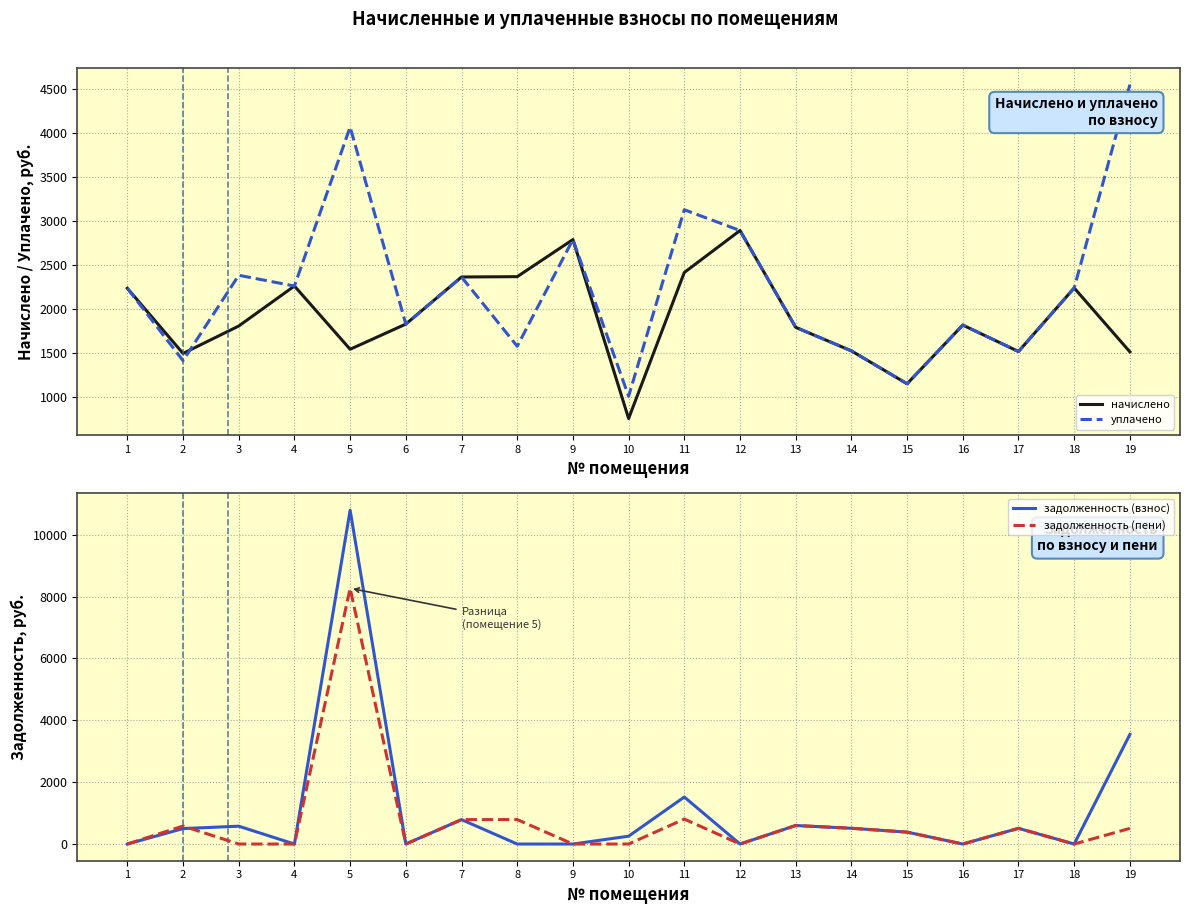

List the labels in order of уплачено value, smallest first.

10, 15, 2, 17, 14, 8, 13, 16, 6, 1, 18, 4, 7, 3, 9, 12, 11, 5, 19